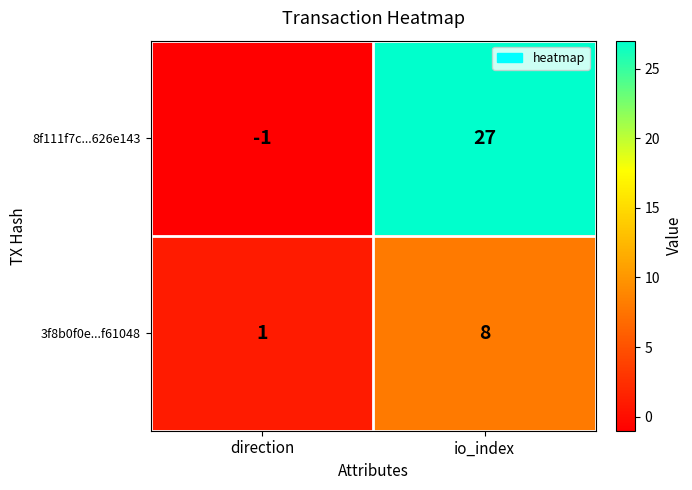

The value of 8f111f7c...626e143 at io_index is 27. True or false?

True